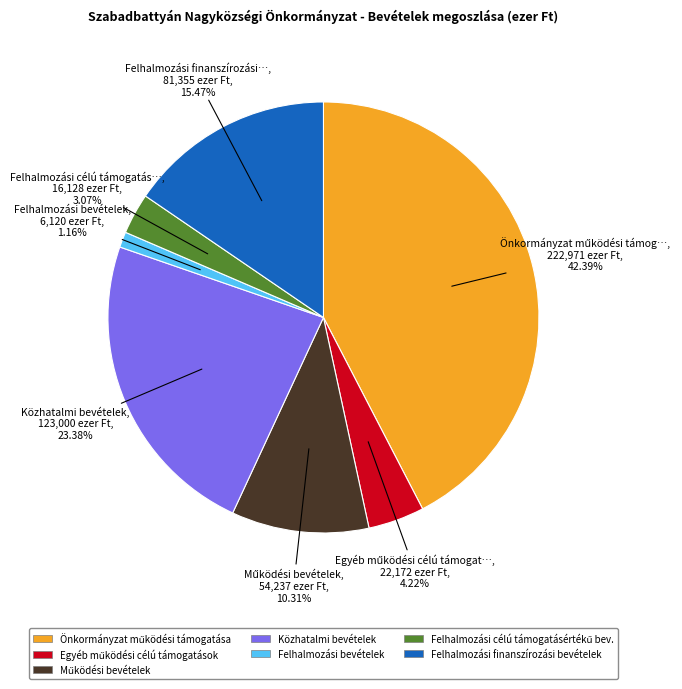

What percentage is the Közhatalmi bevételek slice, to the nearest percent?

23%